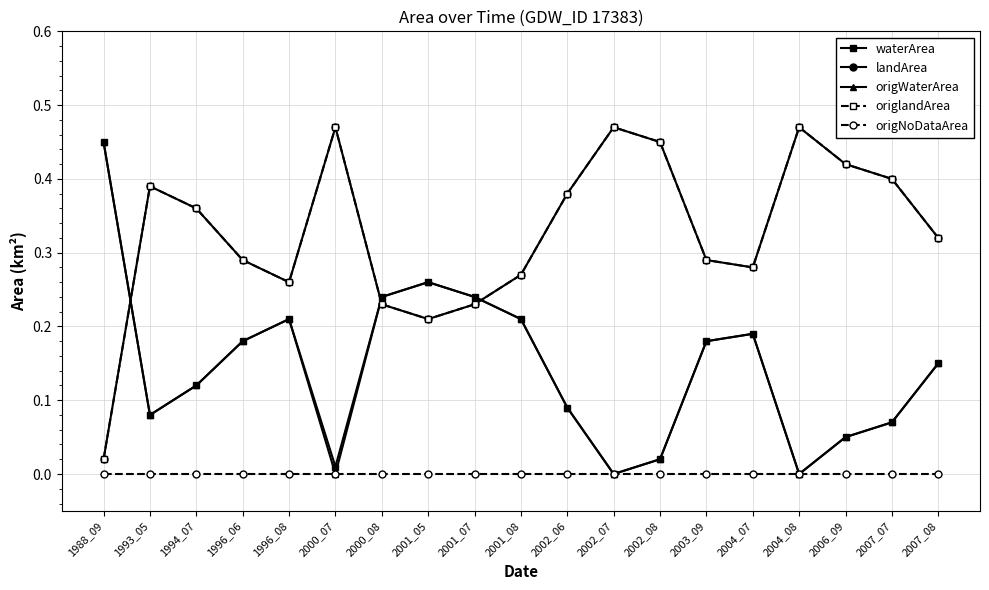

At which category does origlandArea reach its first local peak?

1993_05